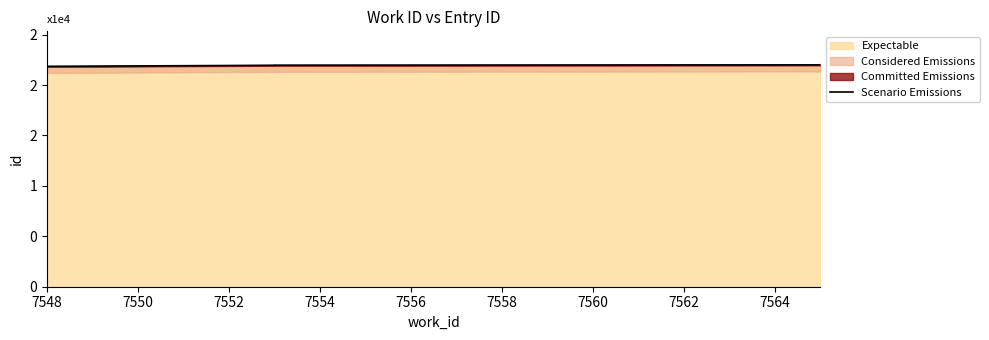

The value at 7558 is 22002. True or false?

True